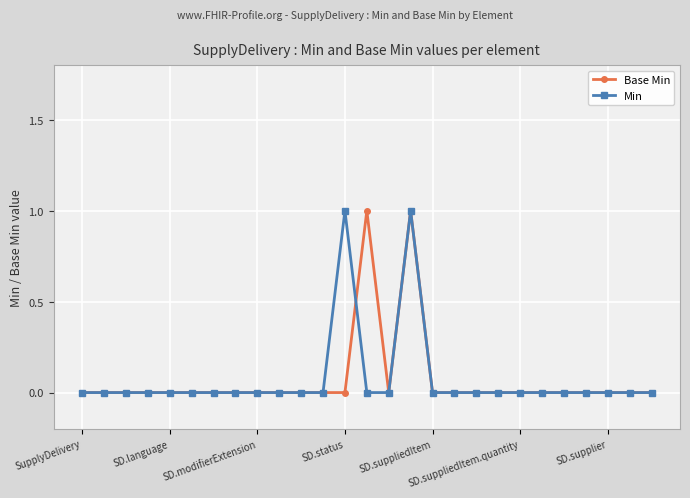

What is the value of the Base Min point at the 14th from the left?

1